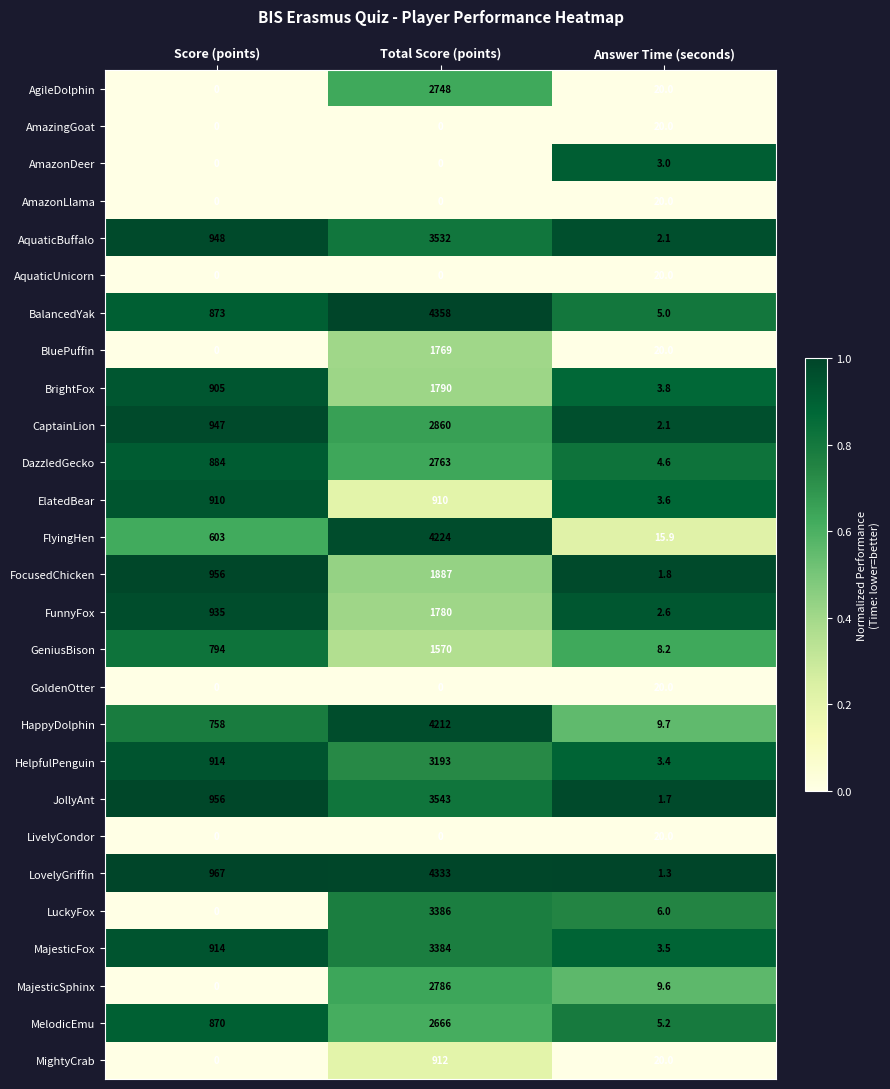

At which category is the sum across all series the highest?

Total Score (points)